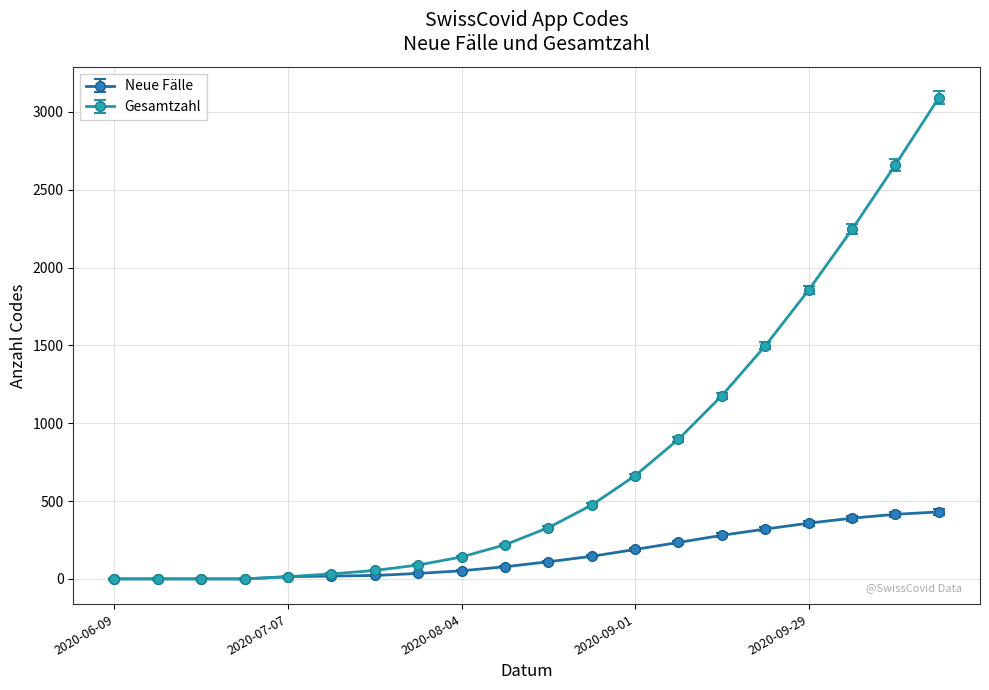

Which series has the largest total across all categories?

Gesamtzahl